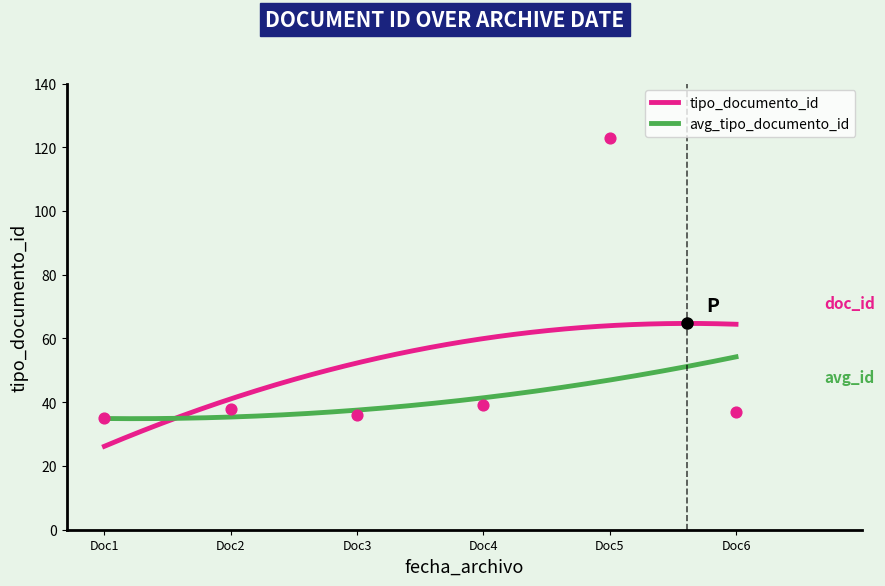

What is the minimum value for avg_tipo_documento_id?

34.8